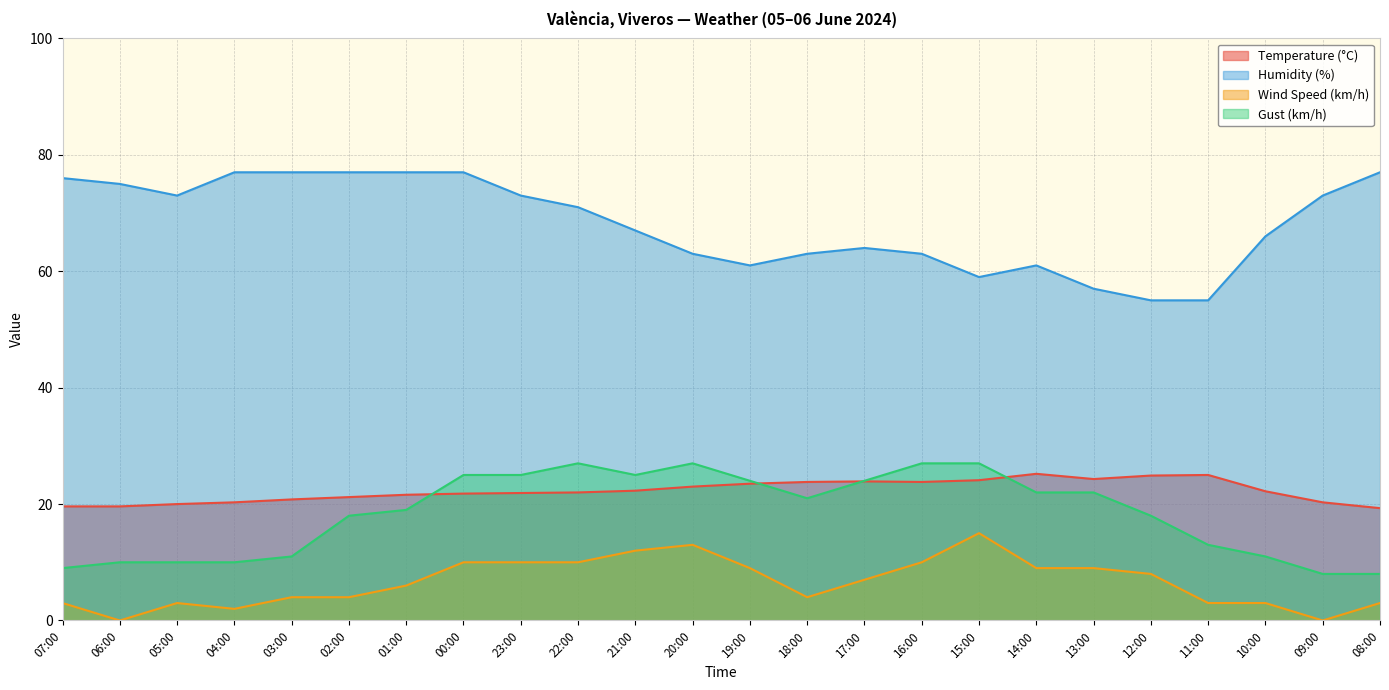

What position from the right is 09:00?

2